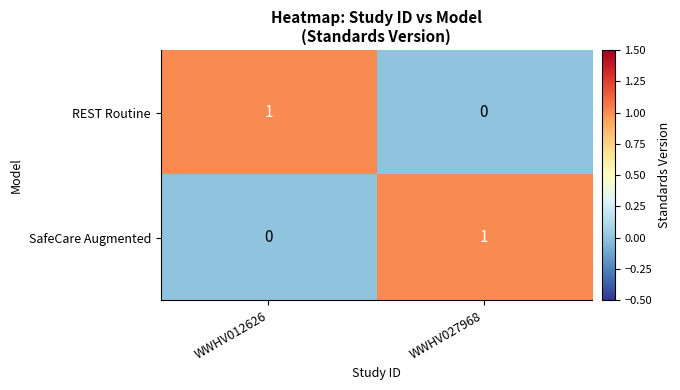

At which label is REST Routine closest to 0?

WWHV027968